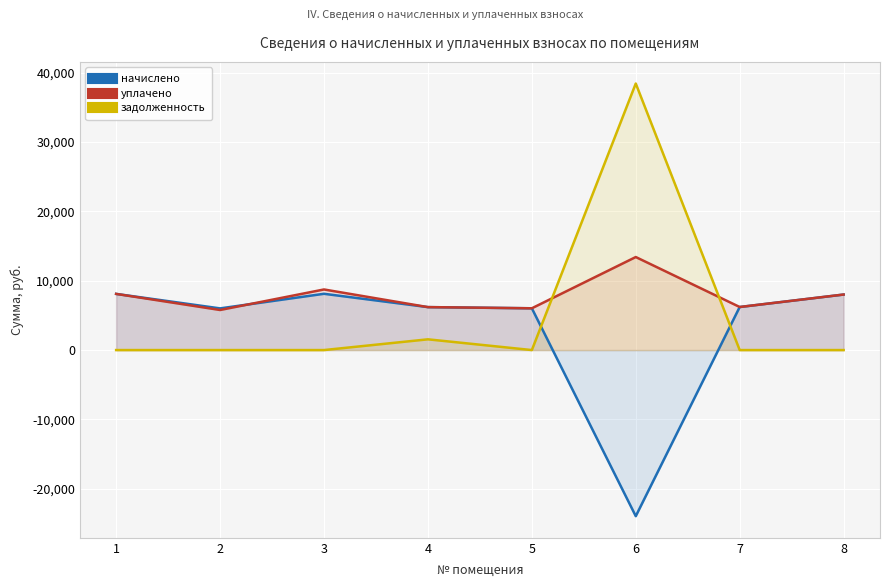

Which series has the largest range (max minus min)?

задолженность